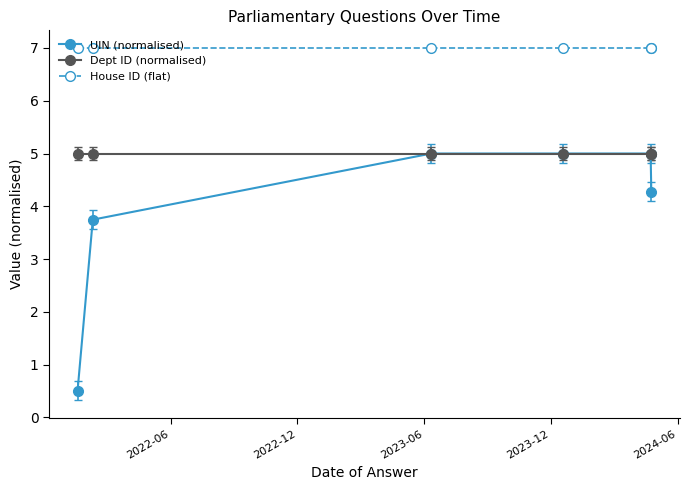

What is the value of the Dept ID (normalised) point at the 4th from the left?

5.0